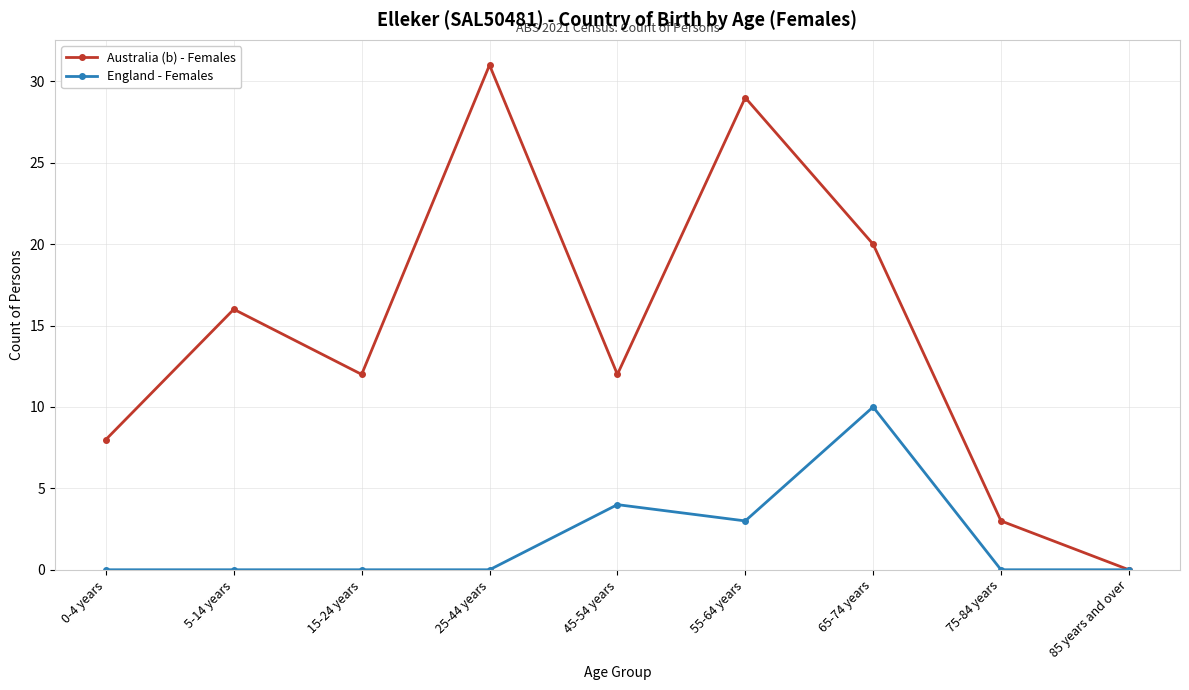

Reading left to right, extract all data points from this chart.

Australia (b) - Females: 8	16	12	31	12	29	20	3	0
England - Females: 0	0	0	0	4	3	10	0	0